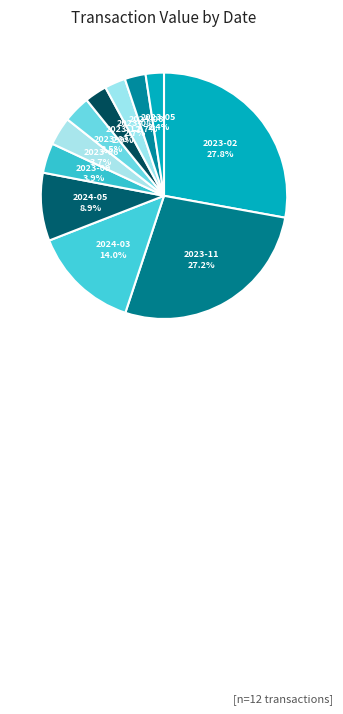

Which has a higher value, 2024-05 or 2023-03?

2024-05